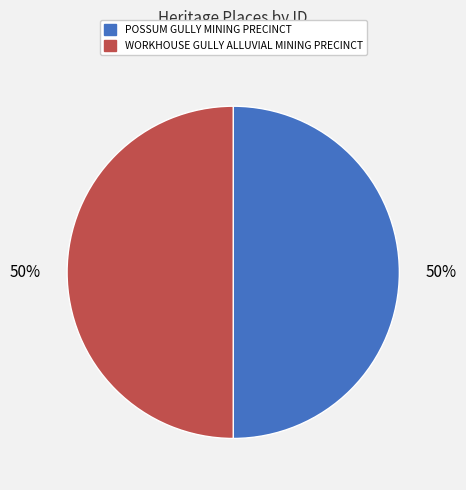

True or false: POSSUM GULLY MINING PRECINCT accounts for 50% of the total.

True